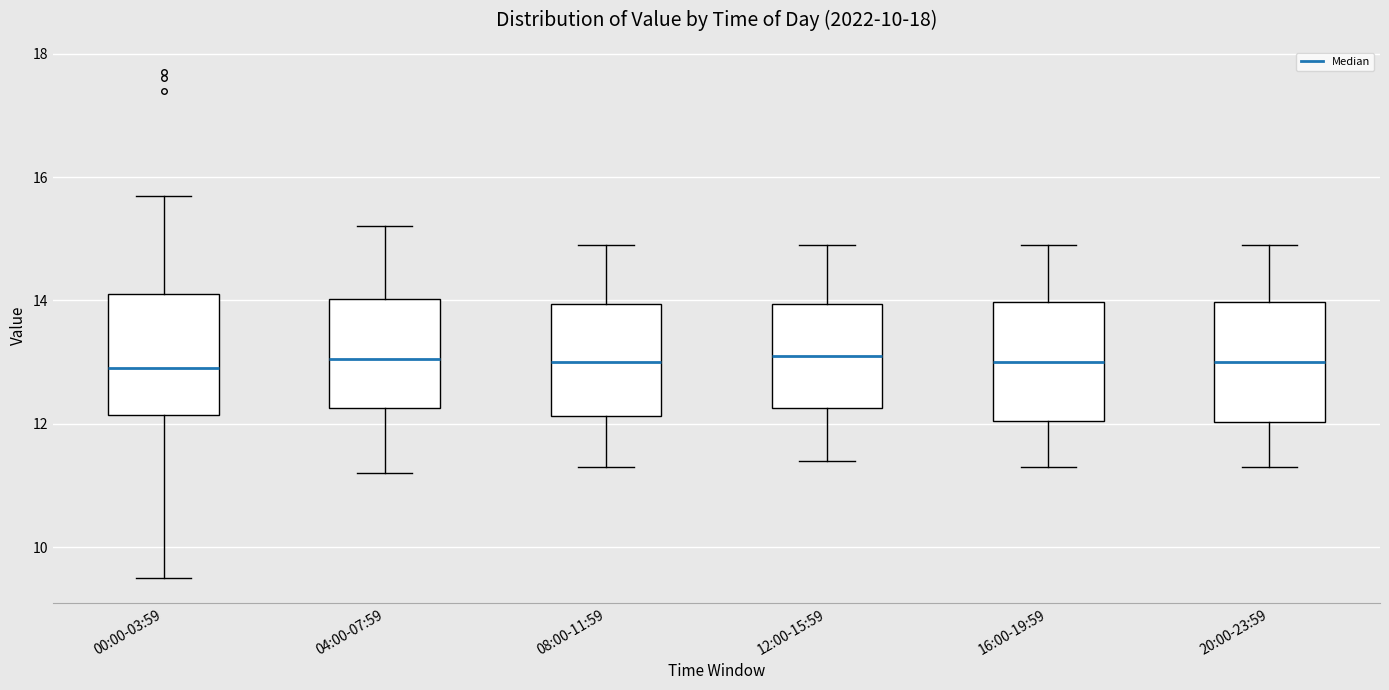

Where is the upper edge of the box for 08:00-11:59 on the y-axis? The values are not printed on the chart, so give them approximately, as read against the axis.

14.0